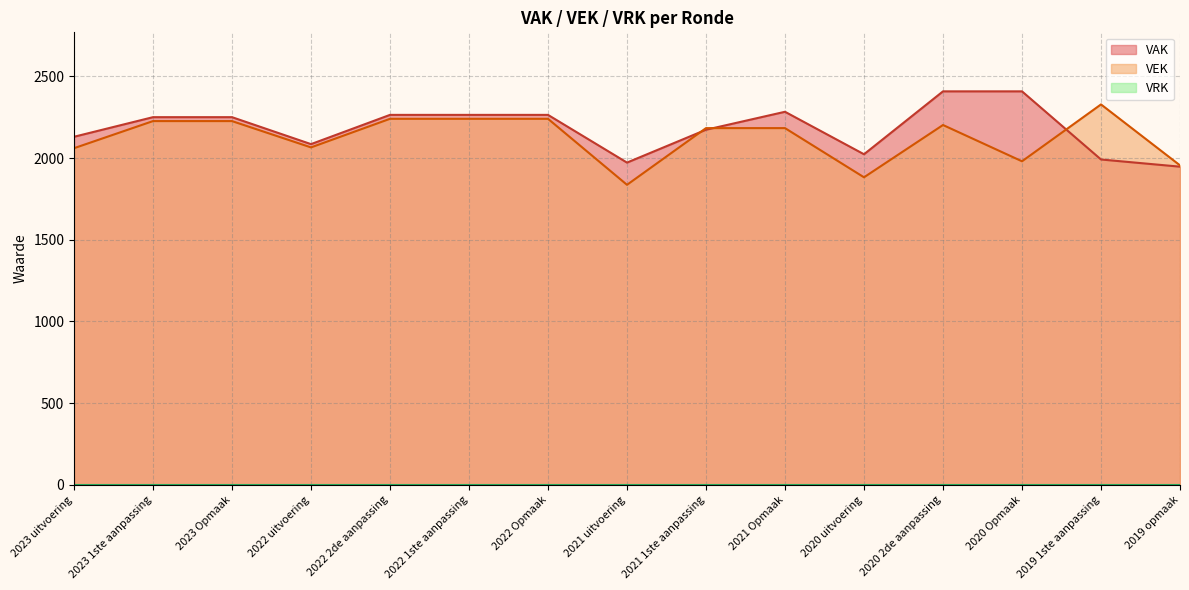

The value of VAK at 2021 Opmaak is 3203. True or false?

False